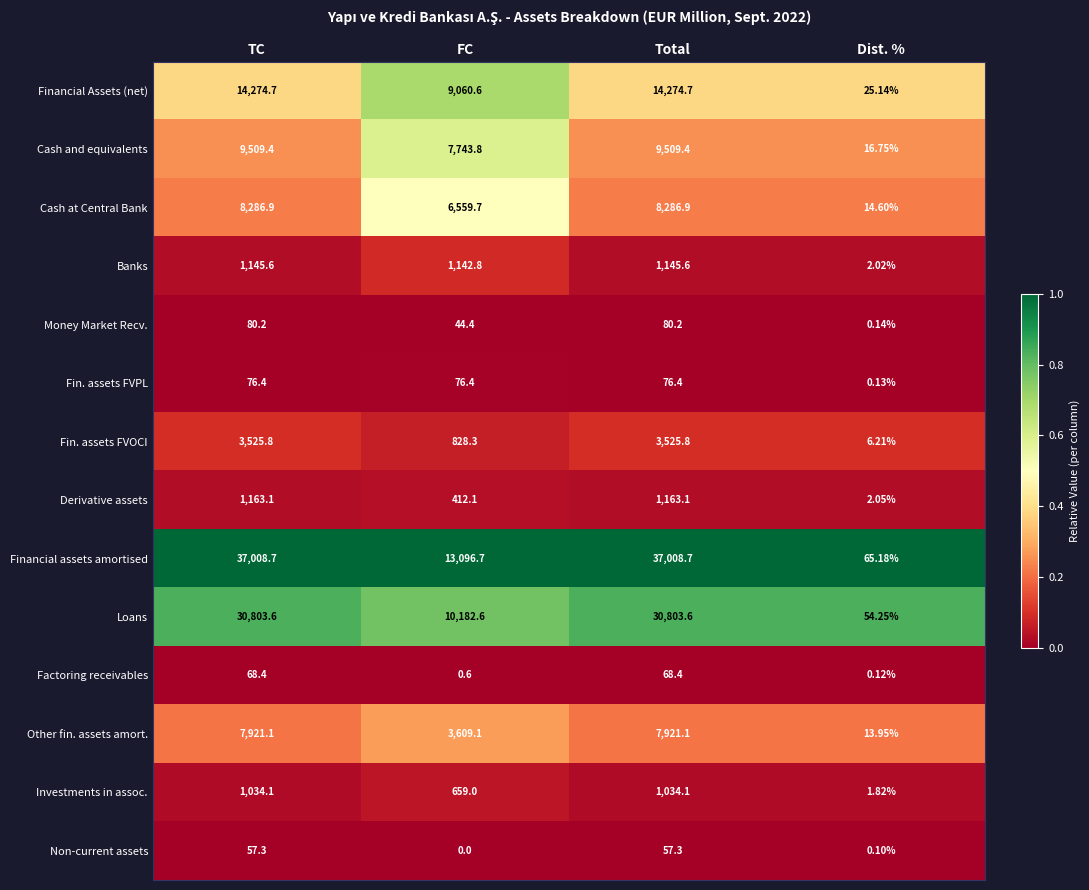

Which series changed the most between TC and Dist. %?

Financial assets amortised